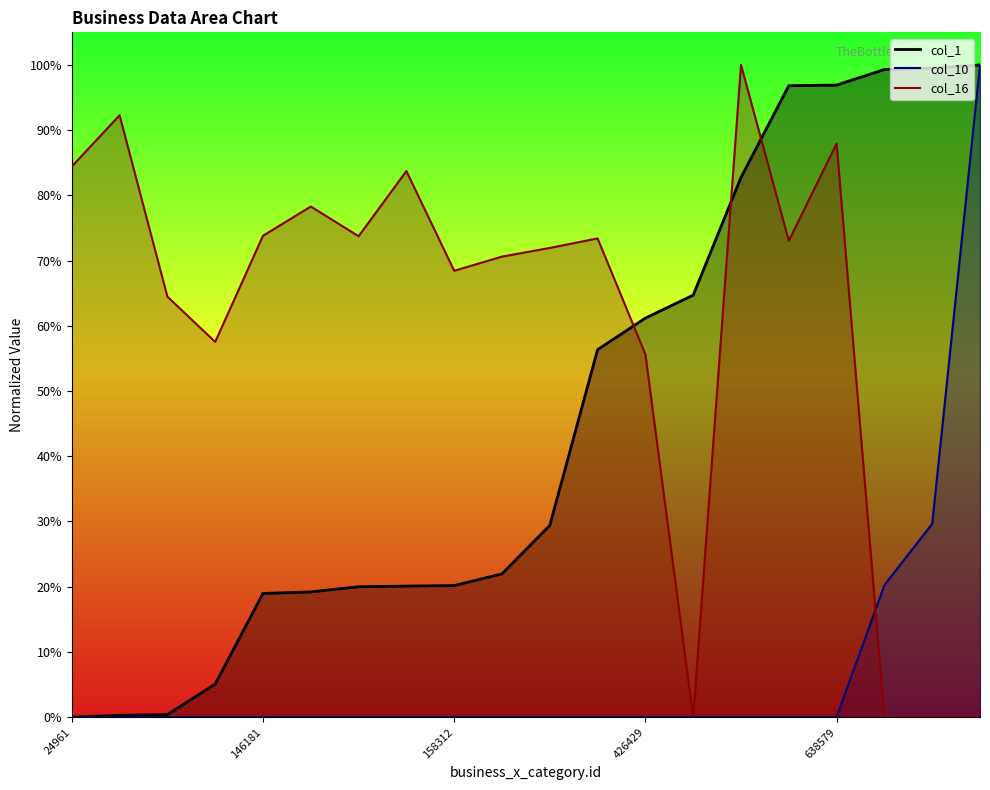

True or false: col_1 has a value of 30.9 at 399635.

False